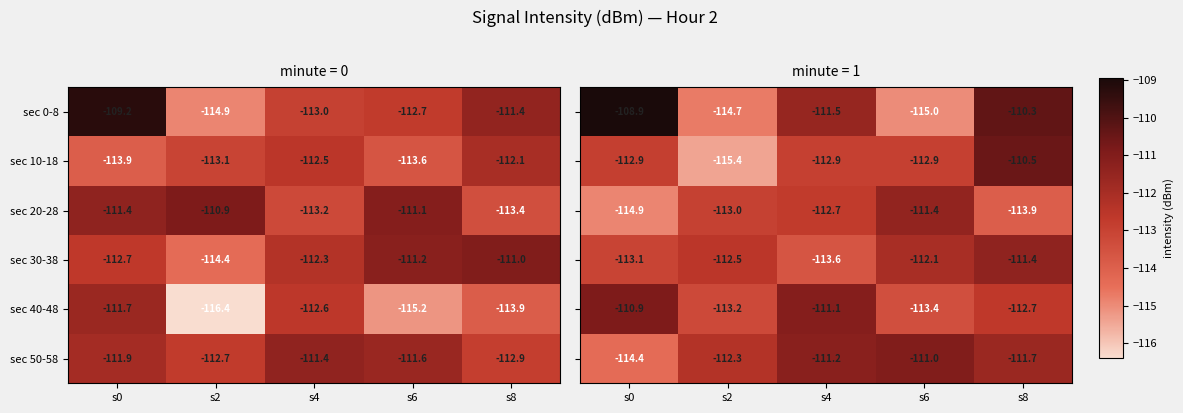

List the labels in order of sec 50-58 value, smallest first.

s8, s2, s0, s6, s4